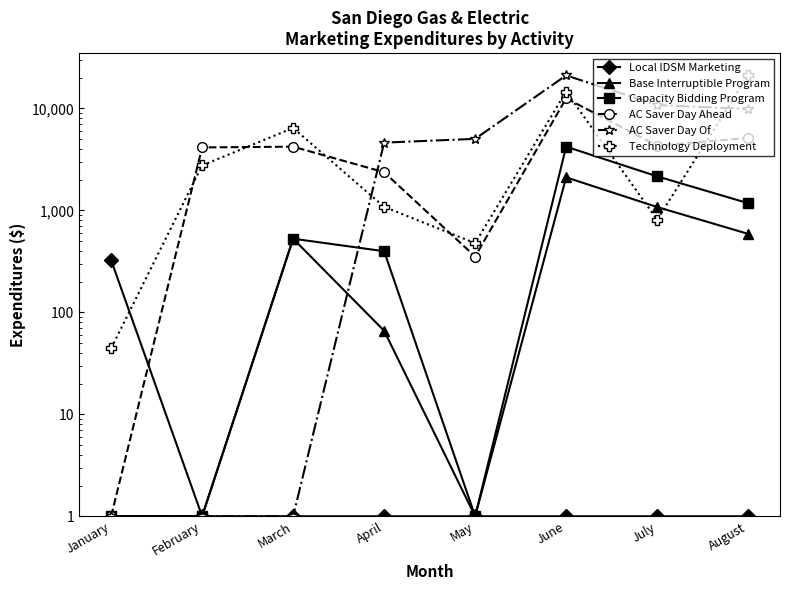

What is the total value across all series at April?

8519.4